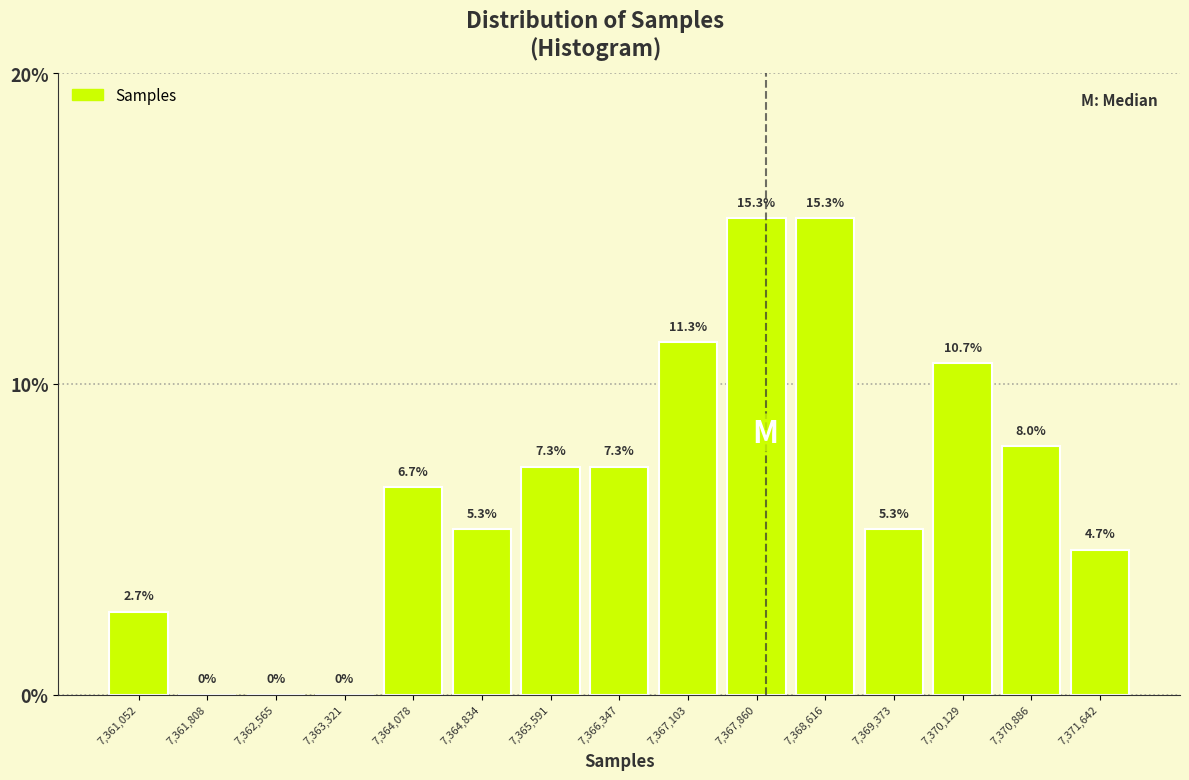

Reading left to right, transcribe this chart: for each bar, give the range it covers on the x-axis and its height. The bar edges are not printed on the chart, so give them approximately, as read against the axis.

7360700 to 7361400: 2.7
7361400 to 7362200: 0.0
7362200 to 7362900: 0.0
7362900 to 7363700: 0.0
7363700 to 7364500: 6.7
7364500 to 7365200: 5.3
7365200 to 7366000: 7.3
7366000 to 7366700: 7.3
7366700 to 7367500: 11.3
7367500 to 7368200: 15.3
7368200 to 7369000: 15.3
7369000 to 7369800: 5.3
7369800 to 7370500: 10.7
7370500 to 7371300: 8.0
7371300 to 7372000: 4.7